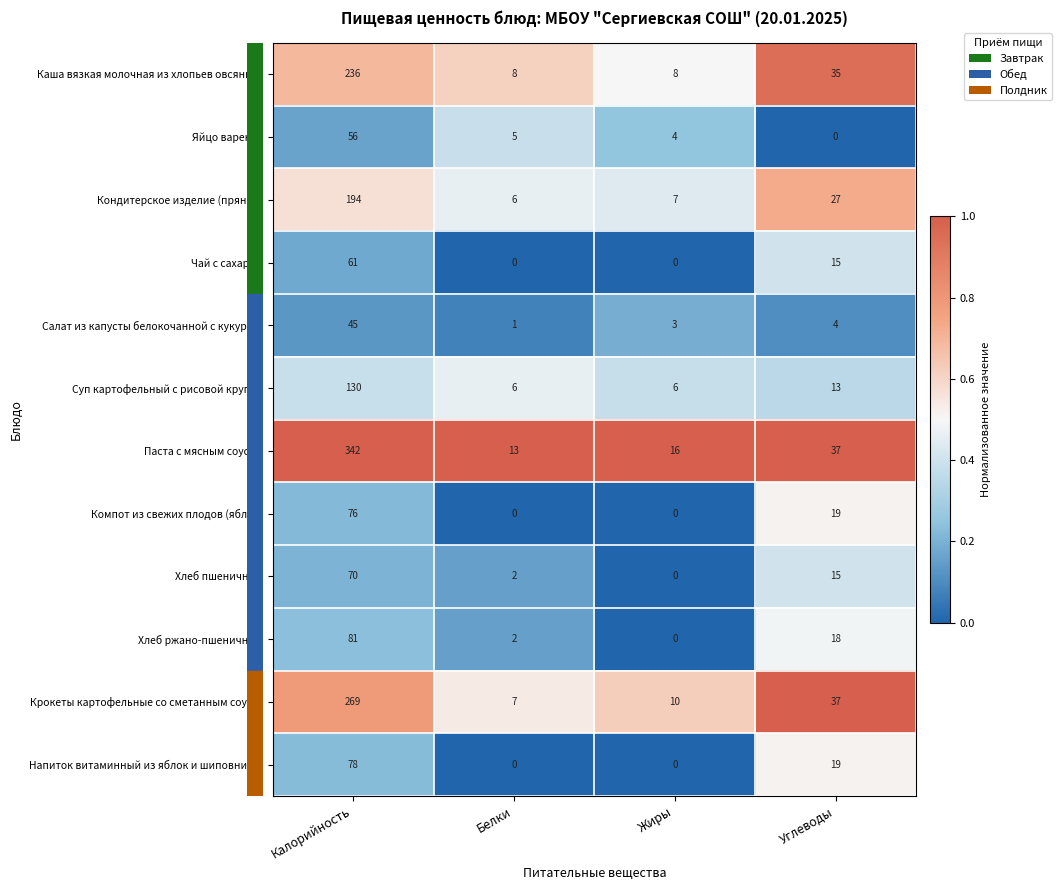

How many values in the Хлеб ржано-пшеничный series are below 18?

2